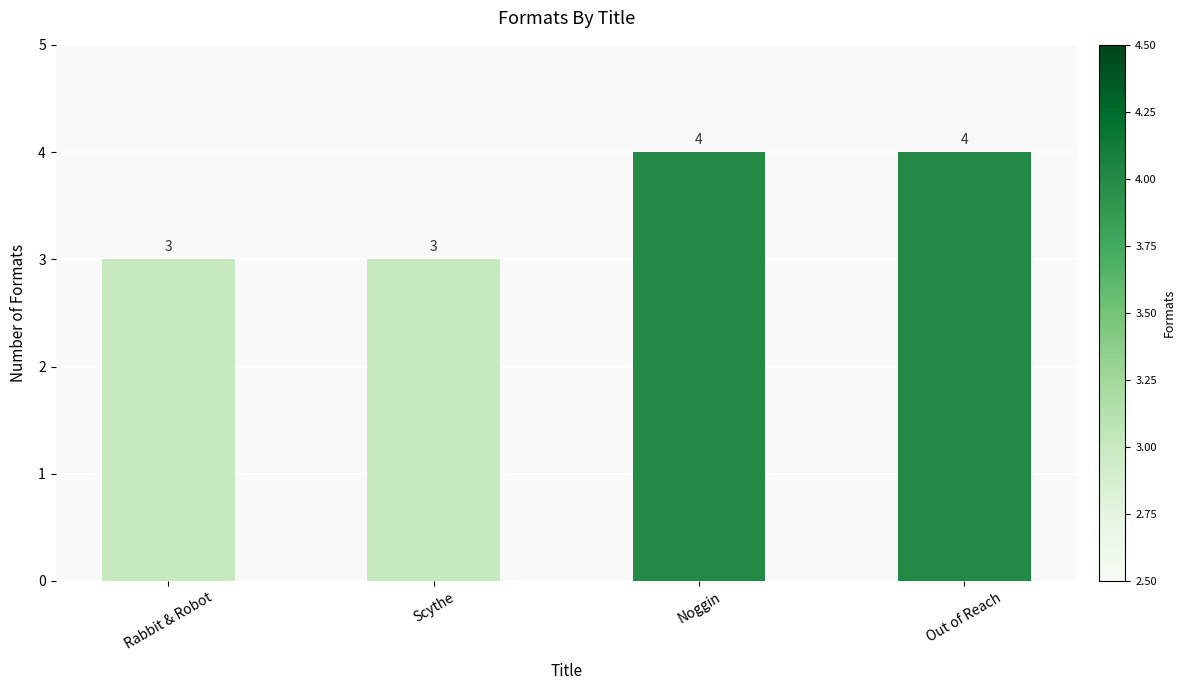

Are the bars horizontal?

No